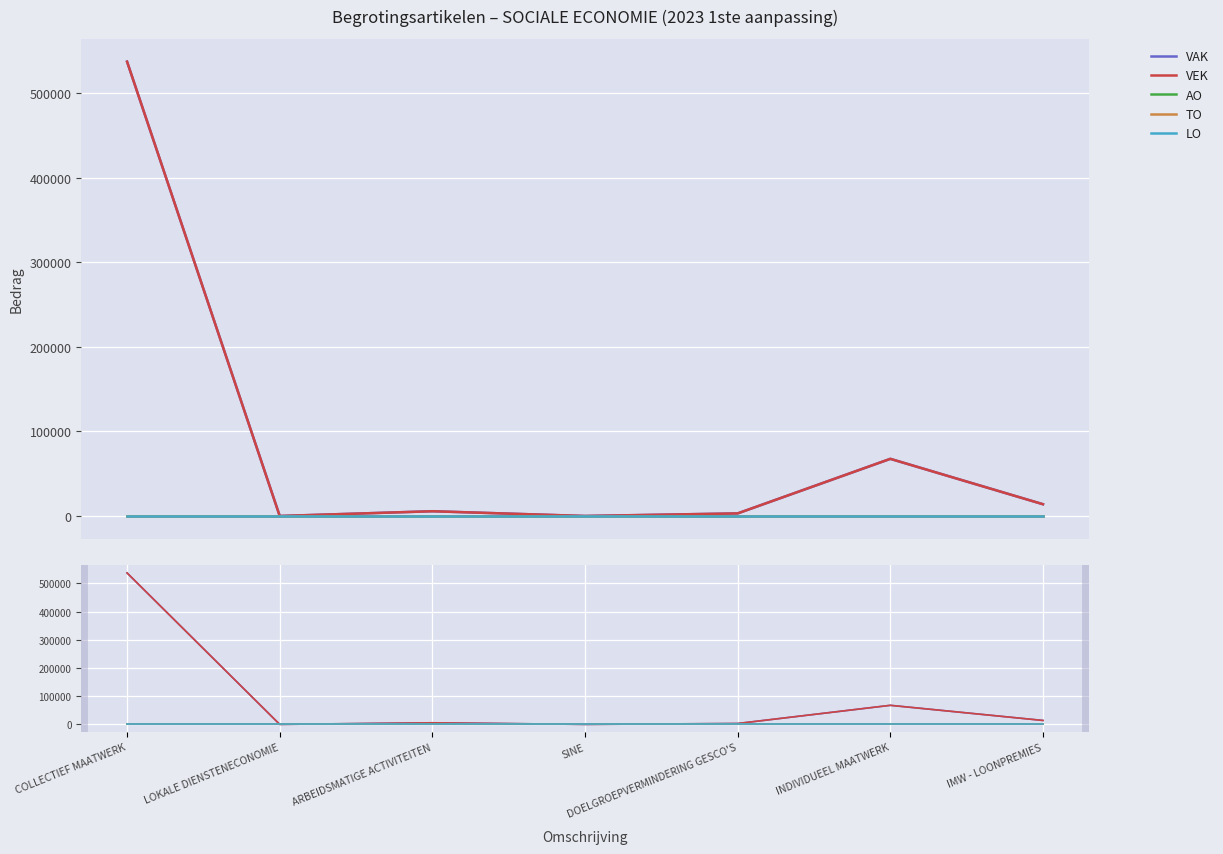

Rank the series at LOKALE DIENSTENECONOMIE from highest to lowest value.

VAK, VEK, AO, TO, LO